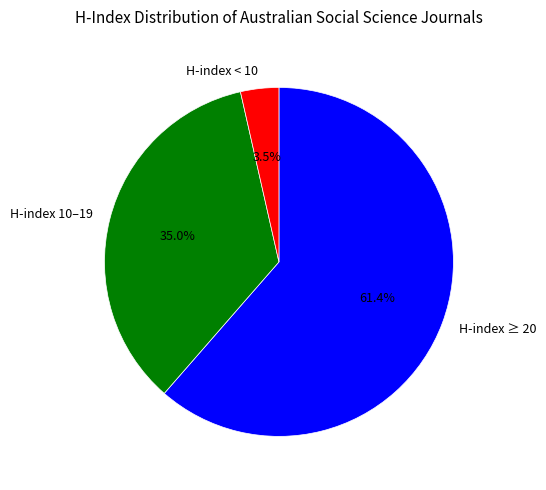

Rank the categories by value from lowest to highest.

H-index < 10, H-index 10–19, H-index ≥ 20